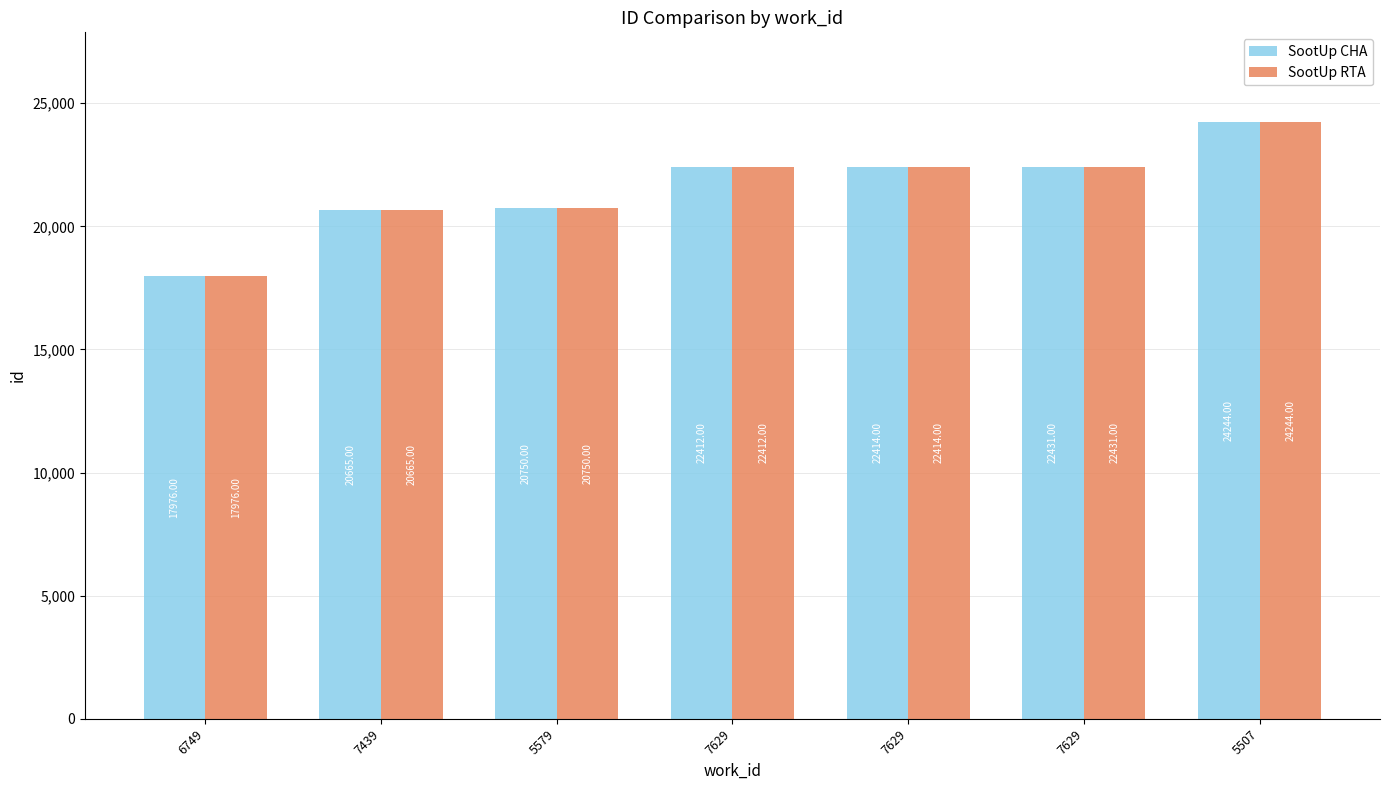

What is the total value across all series at 5507?

48488